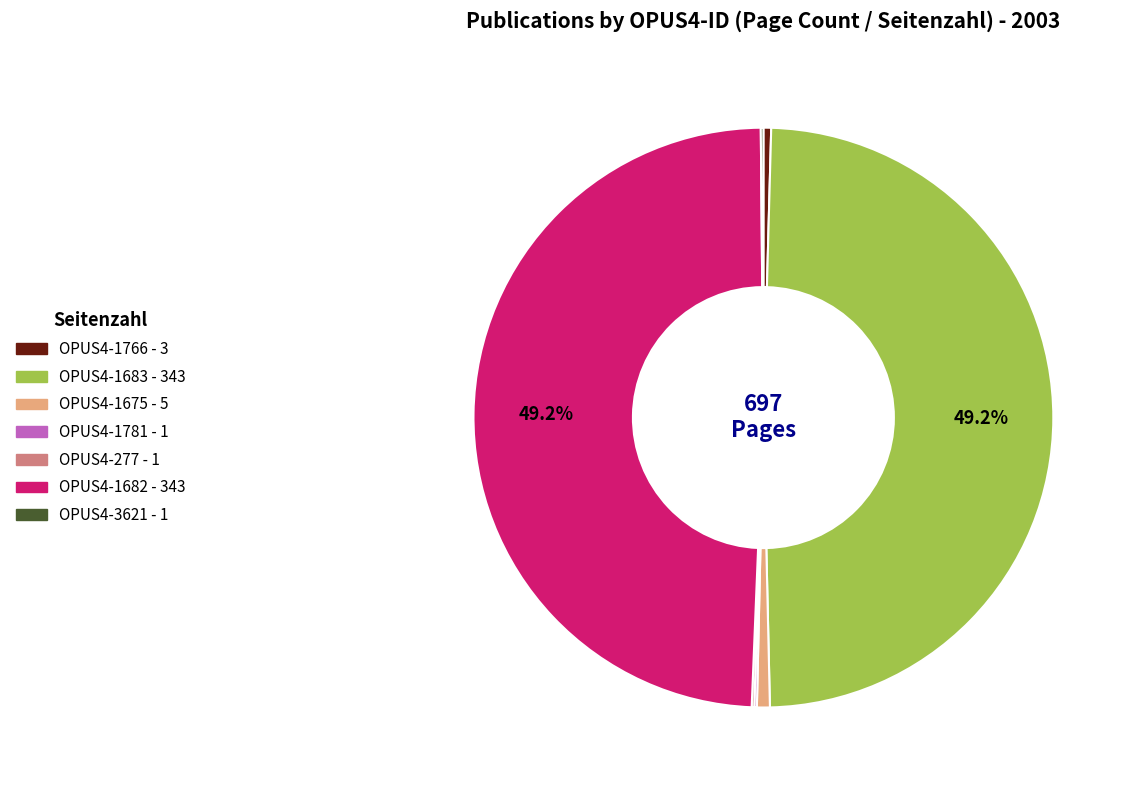

Is there any slice that represents more than half of the pie?

No